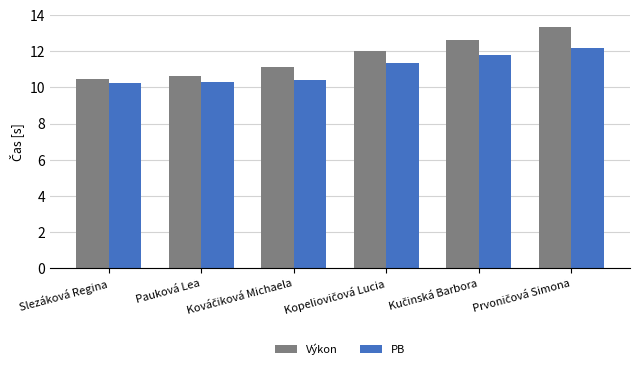

Which series has the largest total across all categories?

Výkon